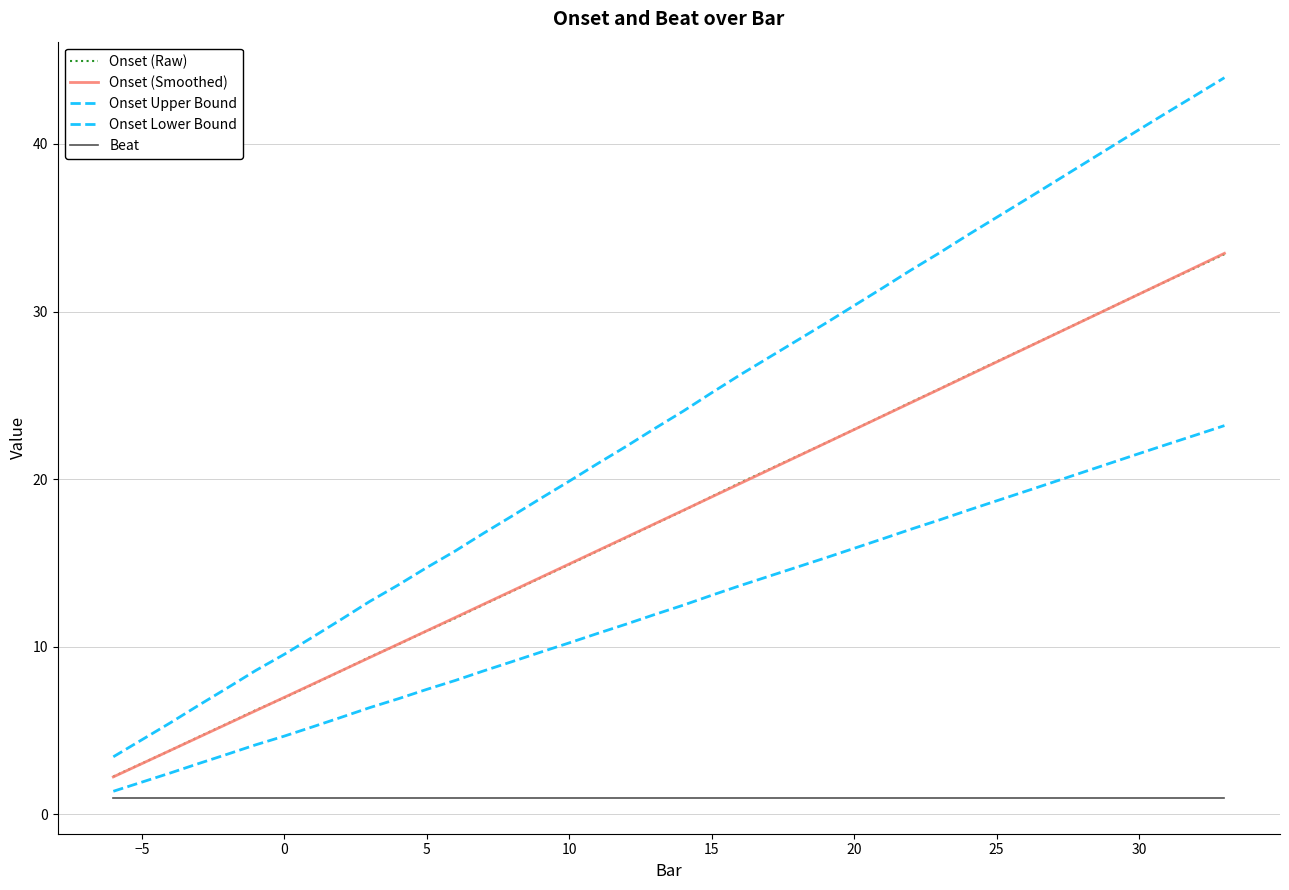

Is this an area chart (filled region under the line)?

No